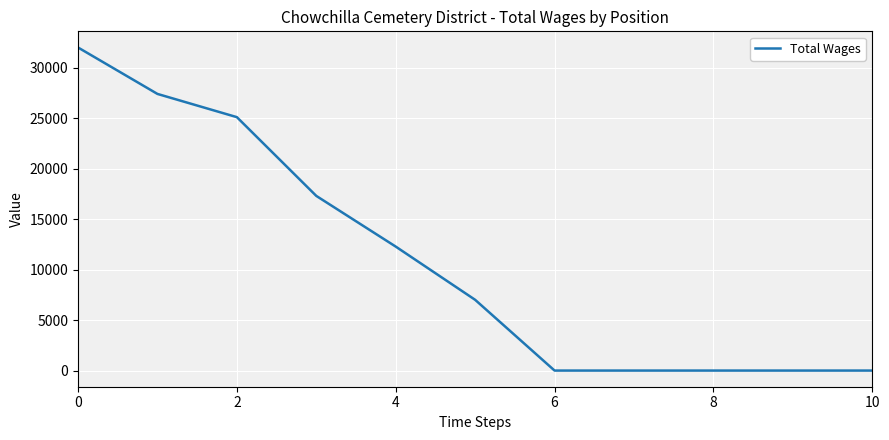

What is the difference between the maximum and minimum values?

32000